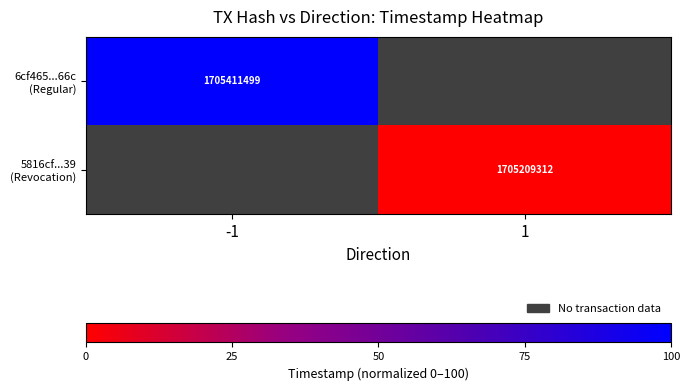

Which series has the widest spread of values?

6cf465...66c (Regular)